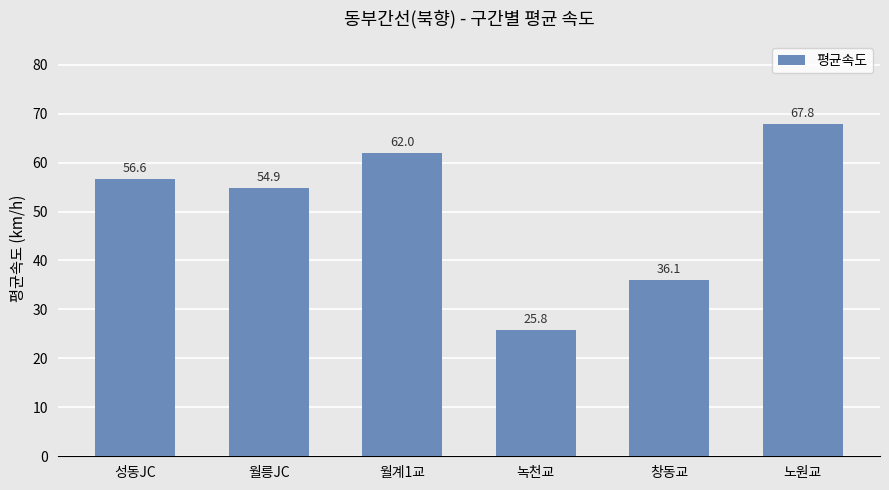

Reading left to right, what are all the values shown in this chart?

성동JC=56.6	월릉JC=54.9	월계1교=62.0	녹천교=25.8	창동교=36.1	노원교=67.8